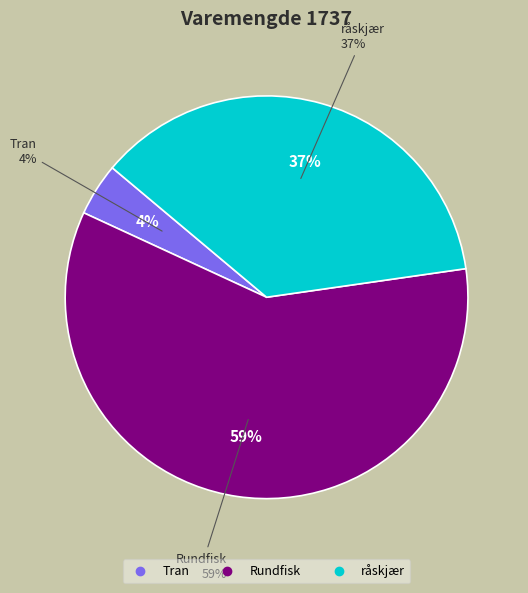

Which slice is the smallest?

Tran